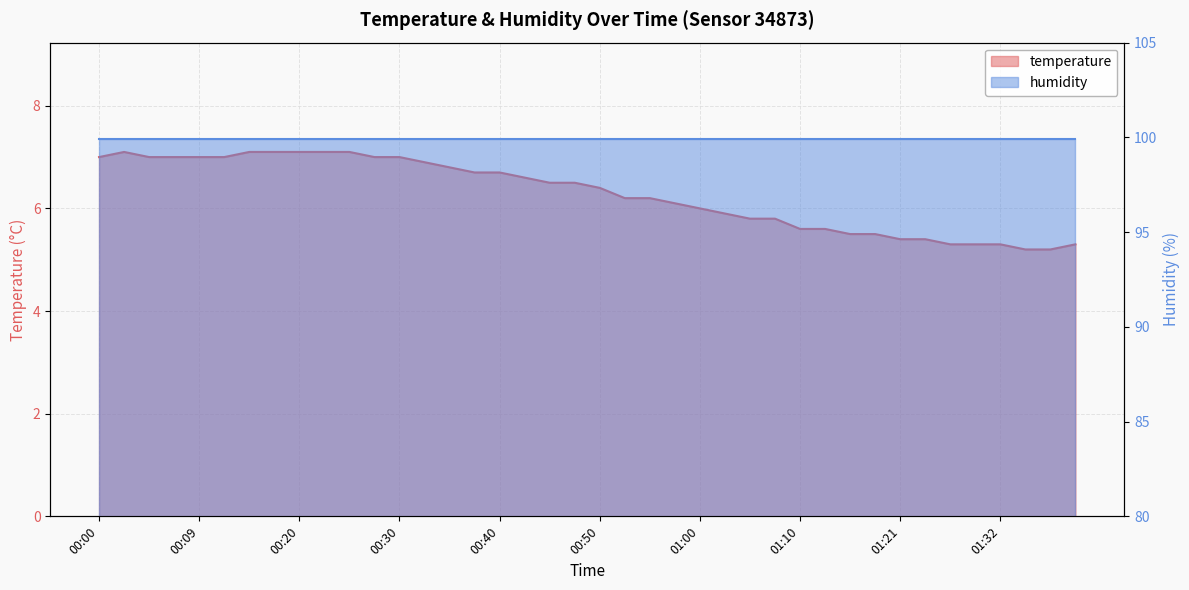

What is the smallest value displayed?

5.2